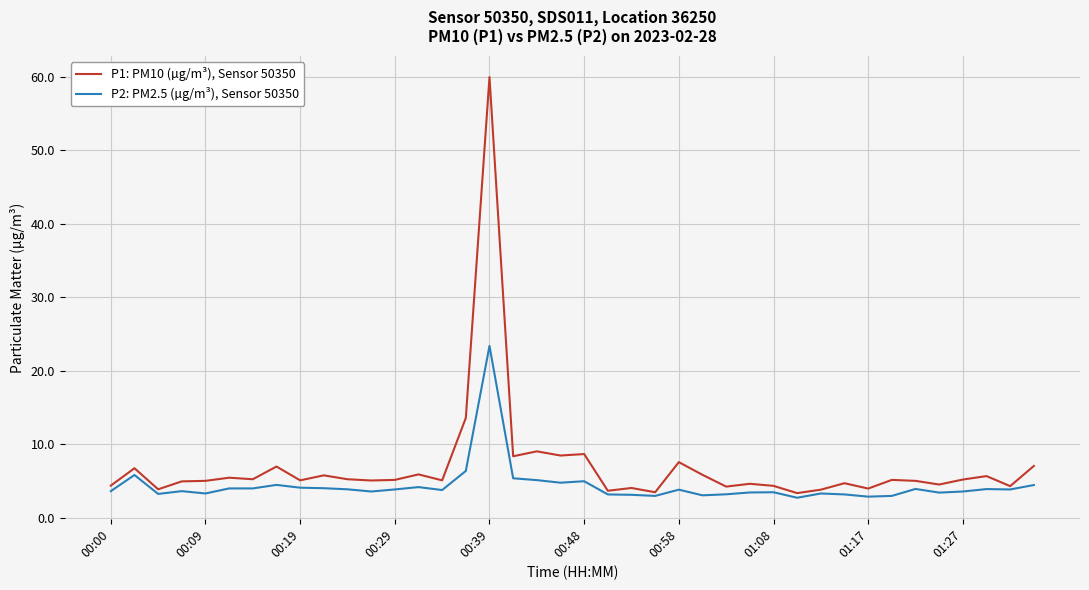

Rank the series by their maximum value, from lowest to highest.

P2: PM2.5 (µg/m³), Sensor 50350, P1: PM10 (µg/m³), Sensor 50350